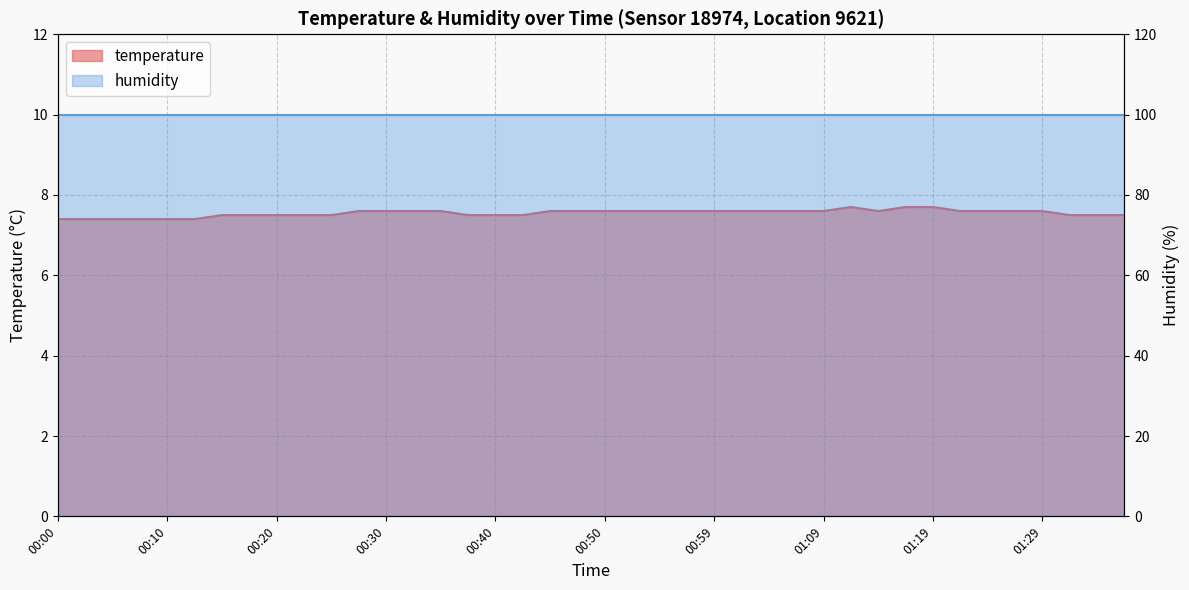

True or false: there are more than 2 points higher than both neighbors.

False